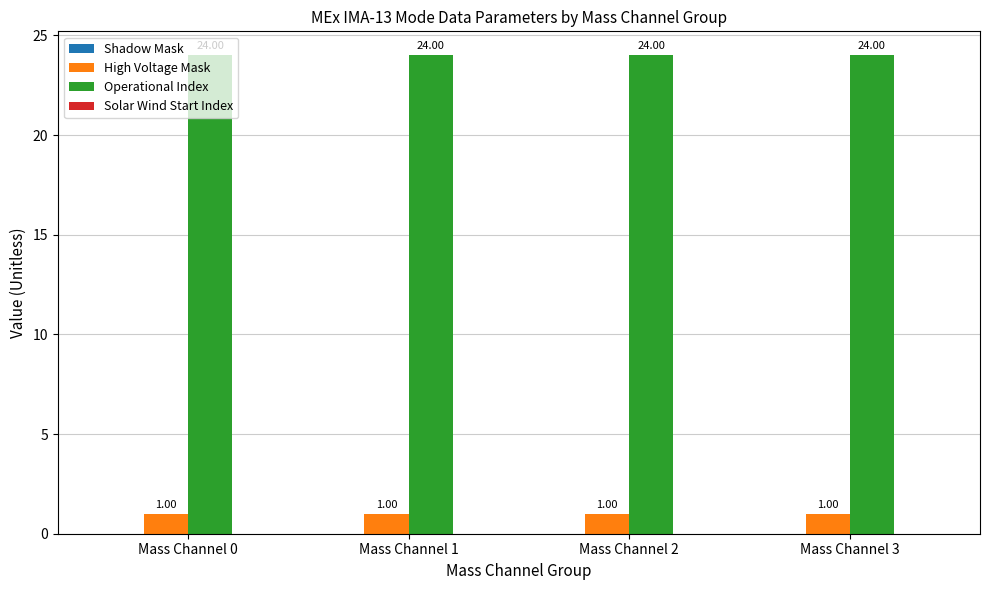

How many bars are there in total?

8